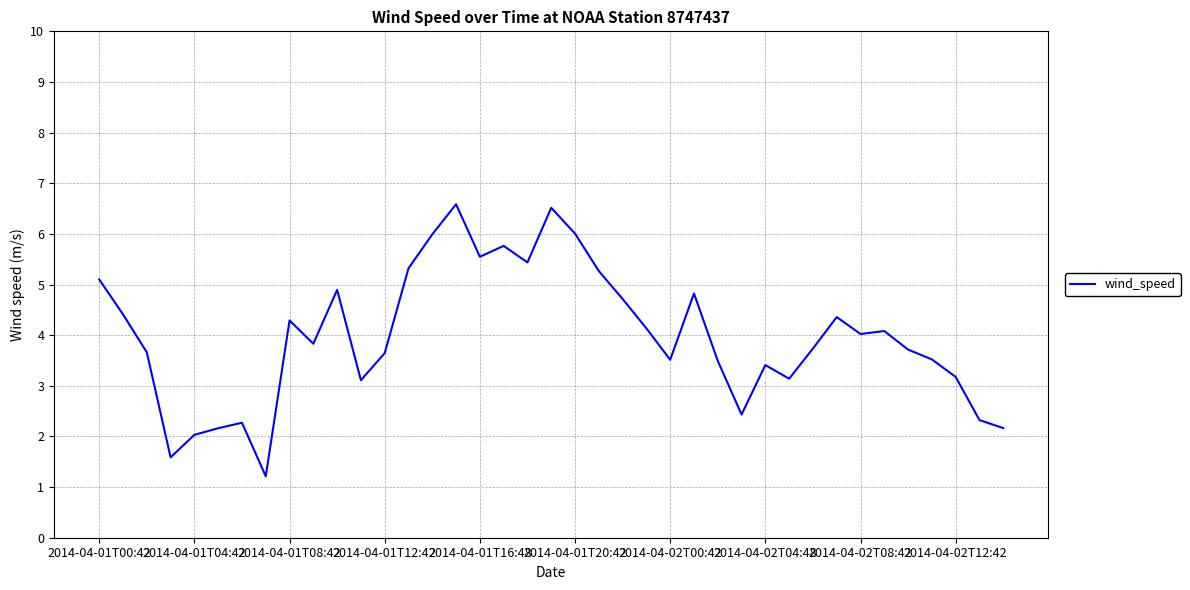

What is the maximum value shown in the chart?

6.6